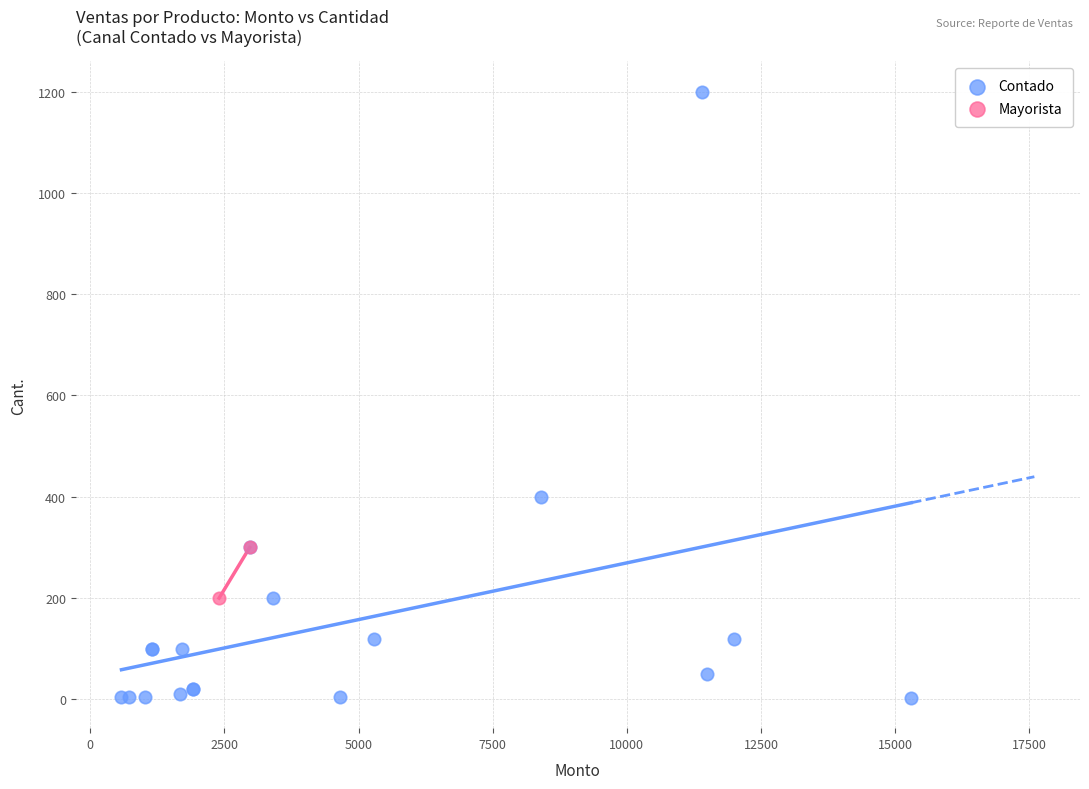

What are all the series names shown in the legend?

Contado, Mayorista